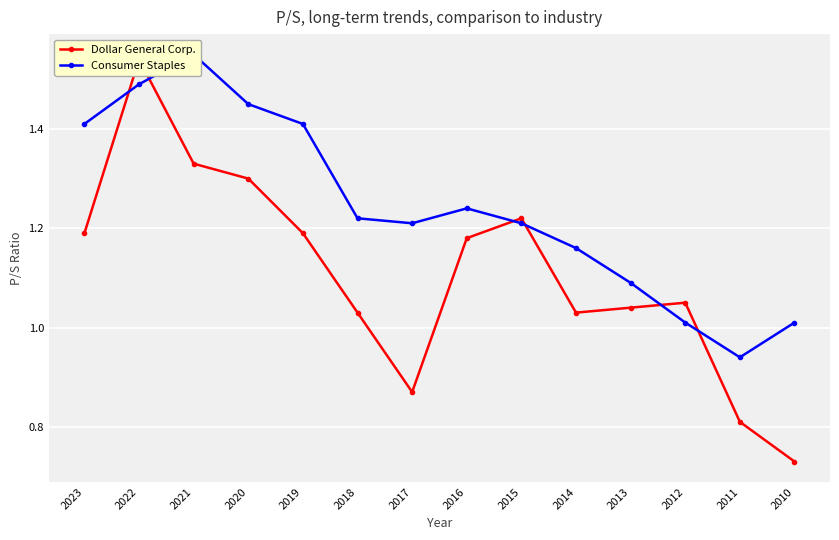

What is the lowest value of the Dollar General Corp. series?

0.7